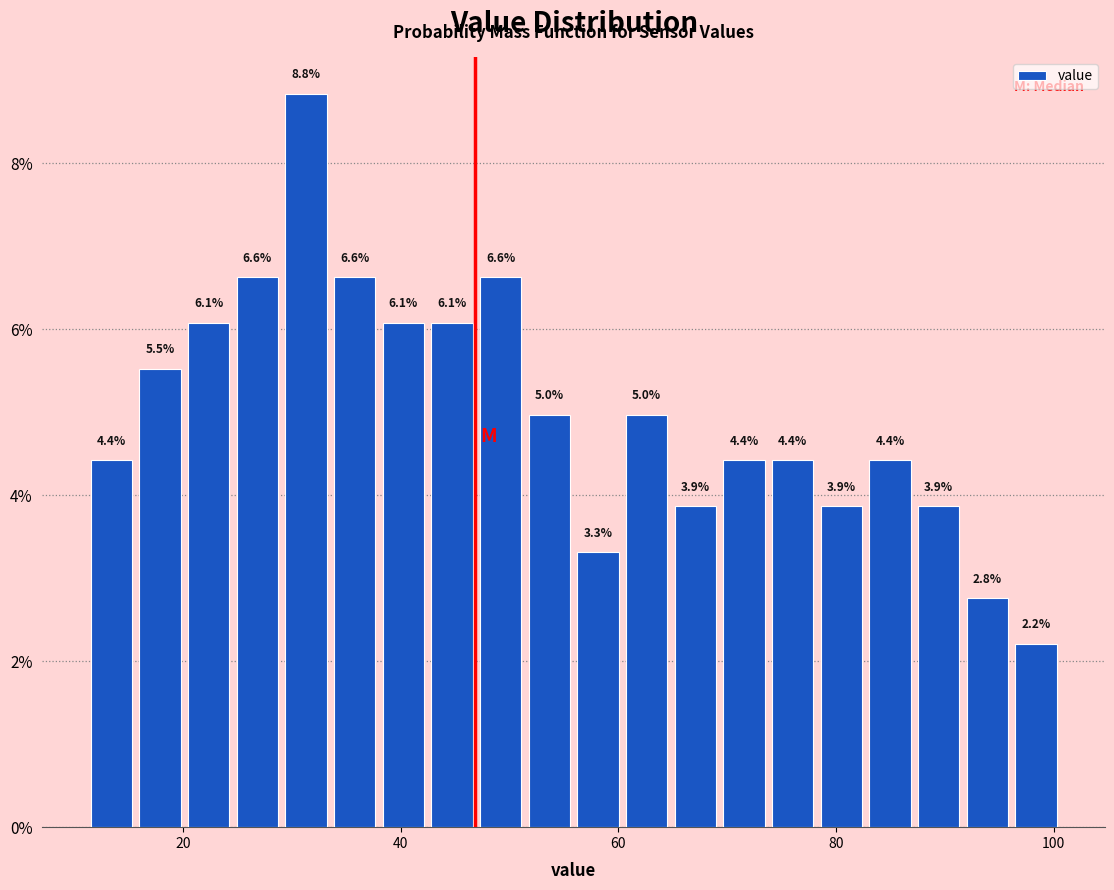

Around what value on the x-axis is the tallest bar? Give the approximate position of its centre, as read against the axis.

32